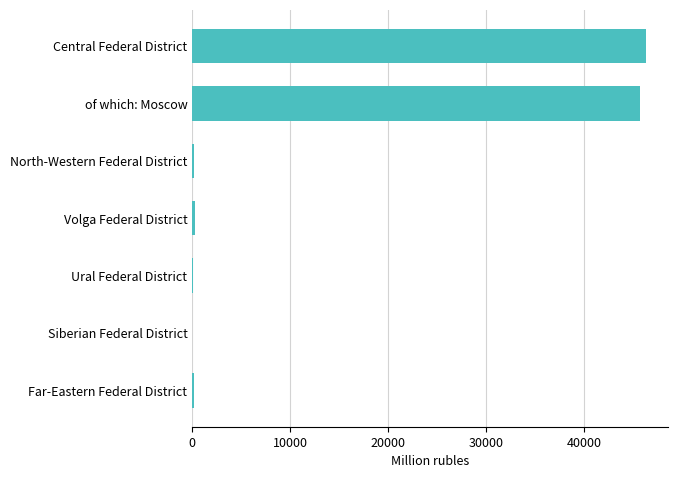

The chart shows a value of 27501 at Central Federal District. True or false?

False